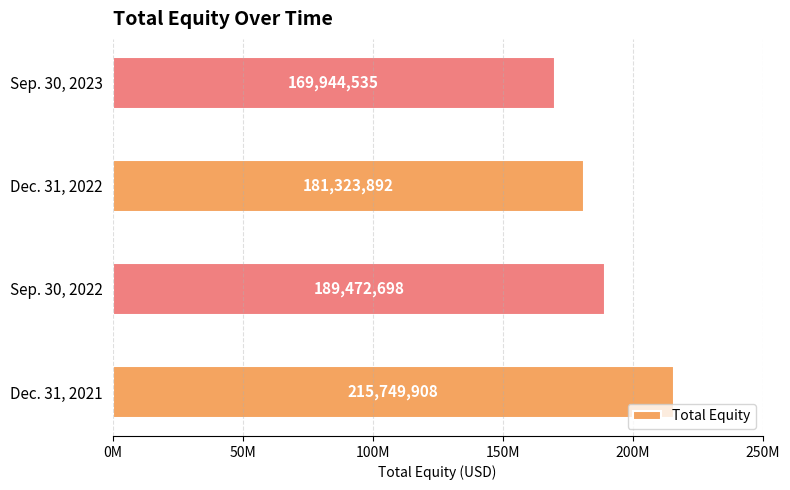

What is the average value?

189122758